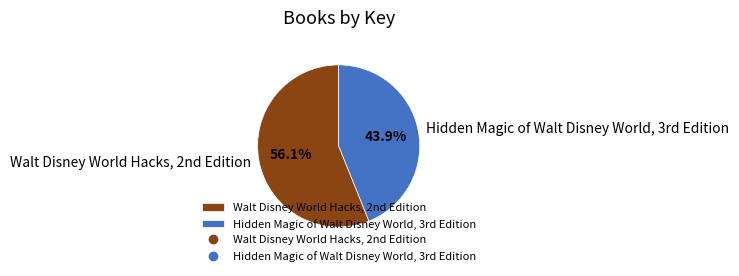

What is the majority slice?

Walt Disney World Hacks, 2nd Edition